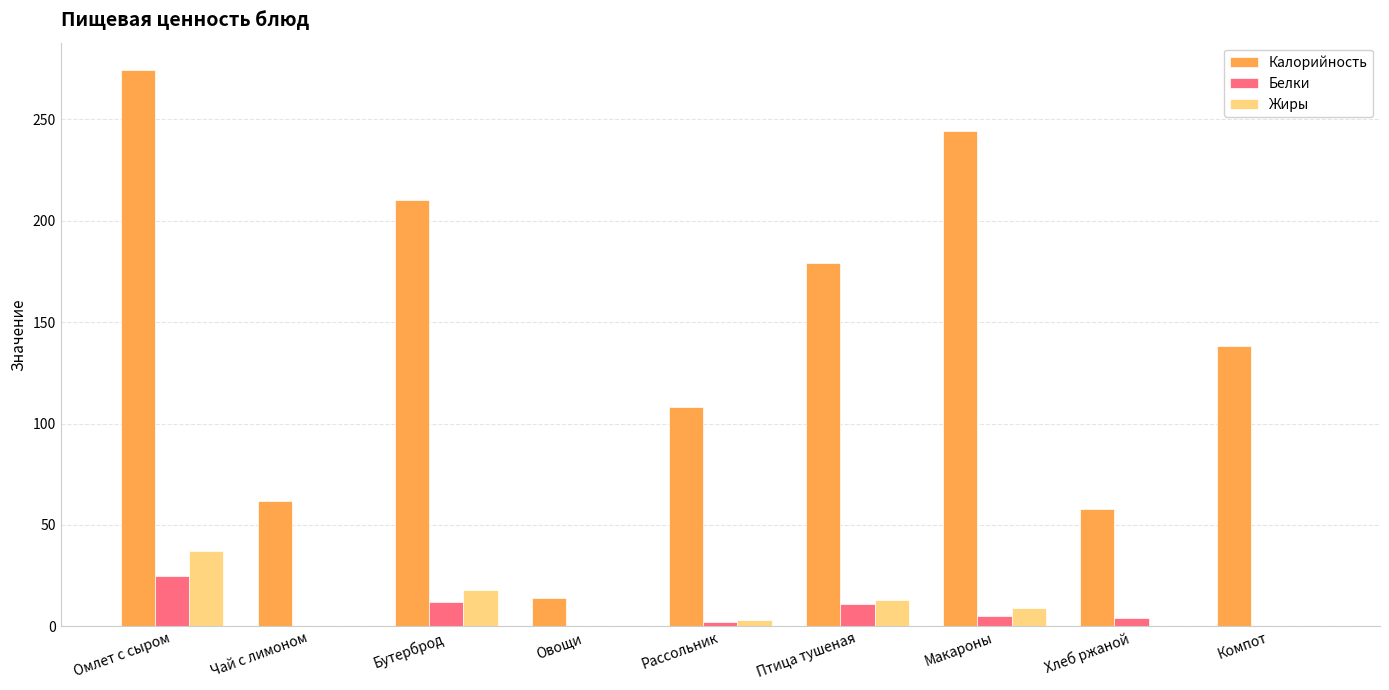

The Калорийность series shows 71.3 at Рассольник. True or false?

False